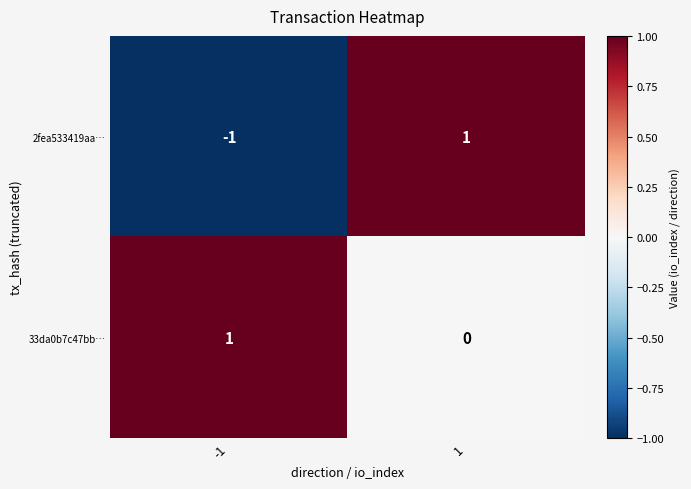

Is the value of 2fea533419aa… at -1 greater than the value of 33da0b7c47bb… at 1?

No